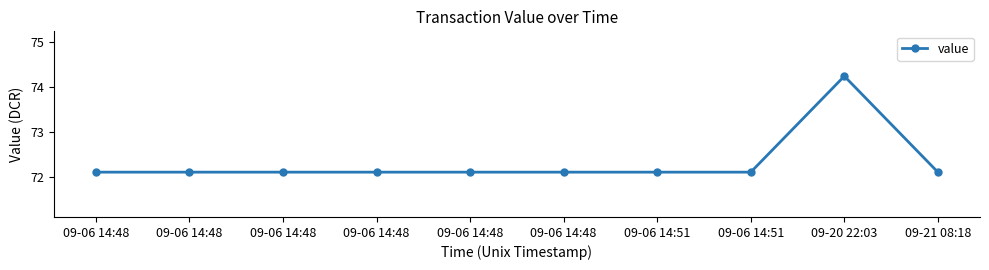

Reading left to right, list all the values displayed in this chart.

72.1	72.1	72.1	72.1	72.1	72.1	72.1	72.1	74.2	72.1